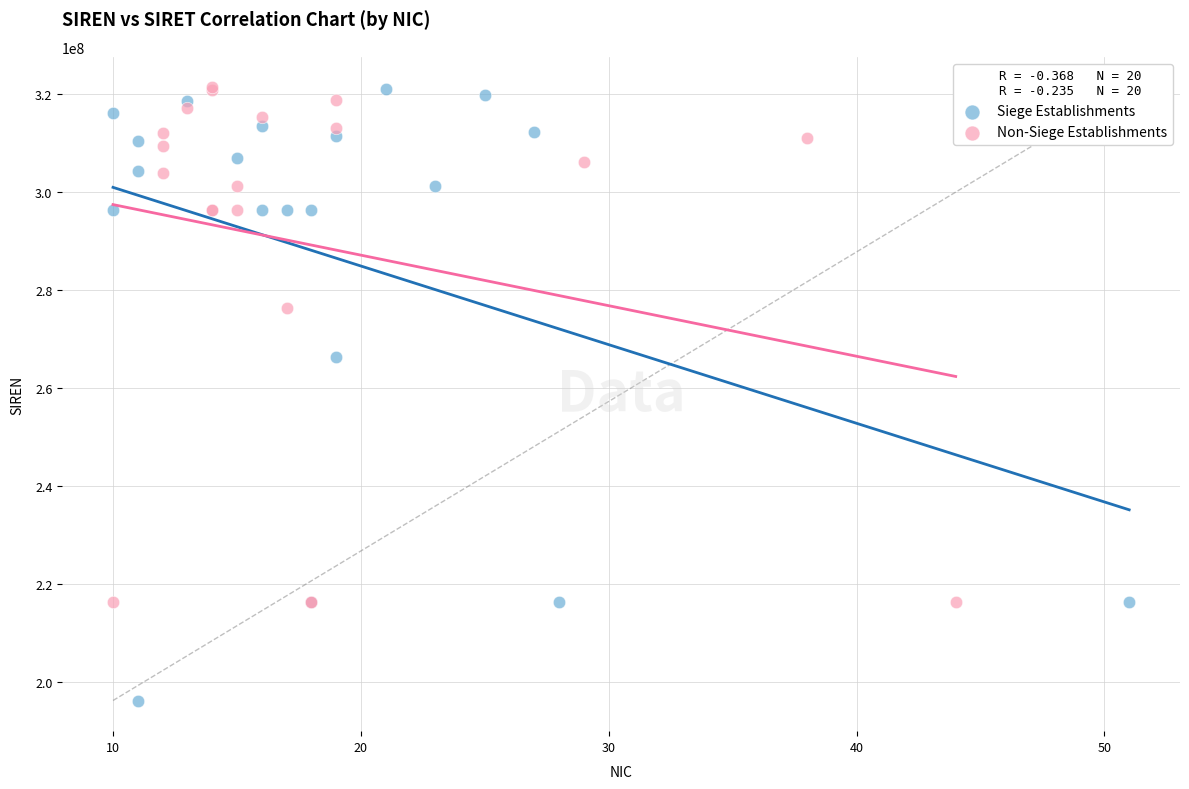

Which series contains the lowest Y value?

Siege Establishments